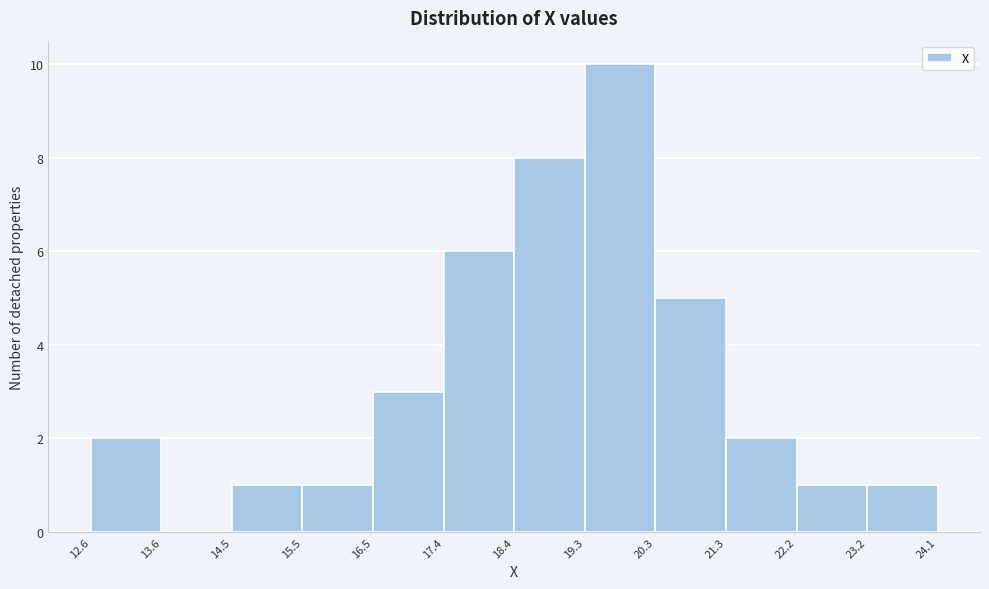

Reading left to right, transcribe this chart: for each bar, give the range it covers on the x-axis and its height. The values are not printed on the chart, so give them approximately, as read against the axis.

12.6 to 13.6: 2
13.6 to 14.5: 0
14.5 to 15.5: 1
15.5 to 16.5: 1
16.5 to 17.4: 3
17.4 to 18.4: 6
18.4 to 19.3: 8
19.3 to 20.3: 10
20.3 to 21.3: 5
21.3 to 22.2: 2
22.2 to 23.2: 1
23.2 to 24.1: 1